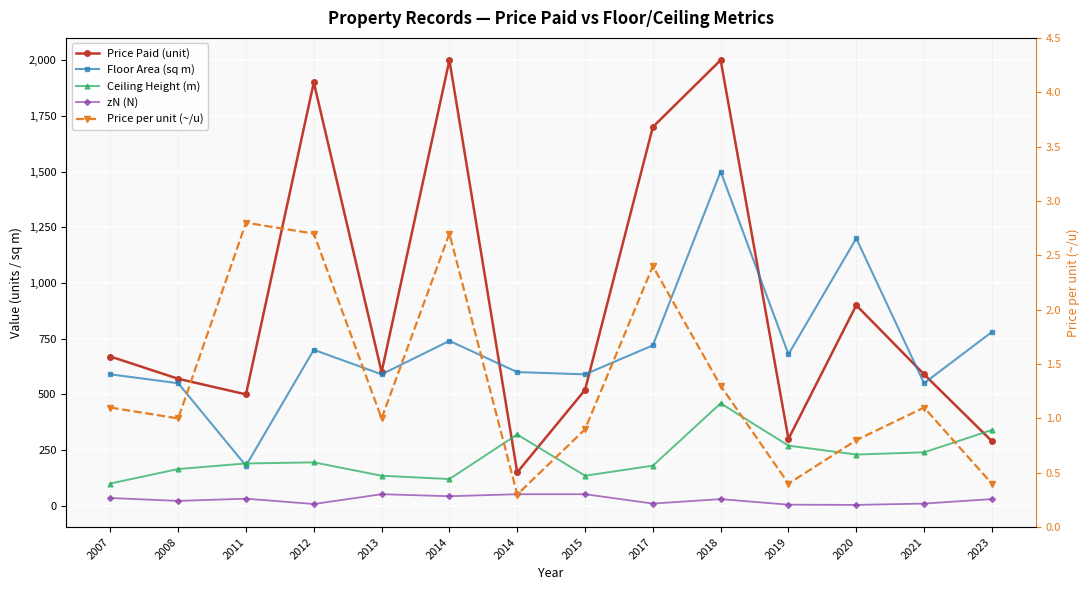

Is the value of Price per unit (~/u) at 2018 greater than the value of Ceiling Height (m) at 2023?

No